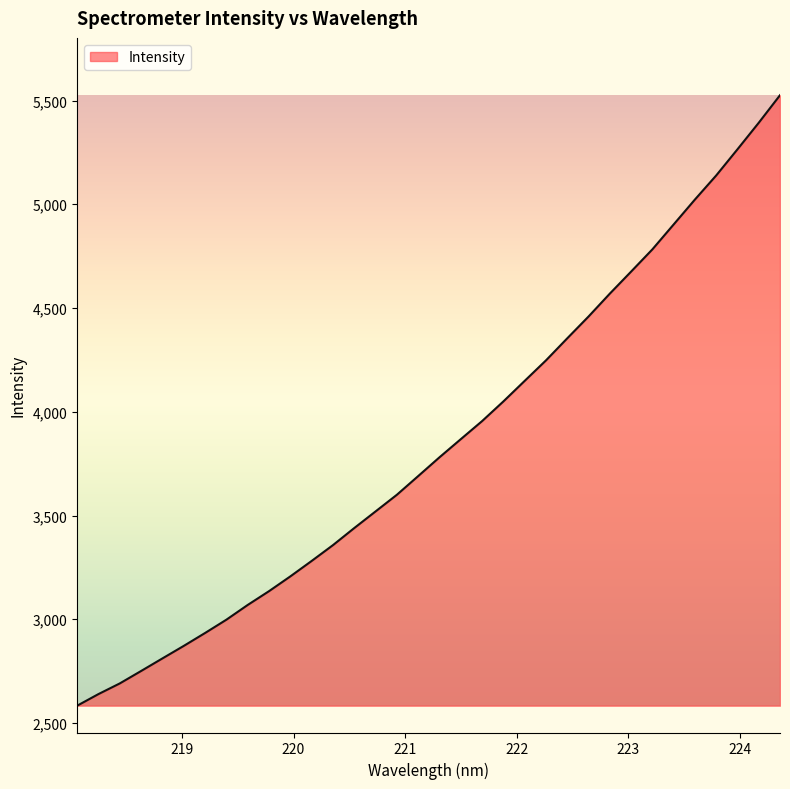

What is the average value?

3844.6